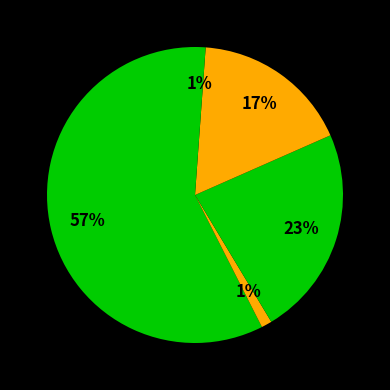

How many segments does this pie chart have?

6